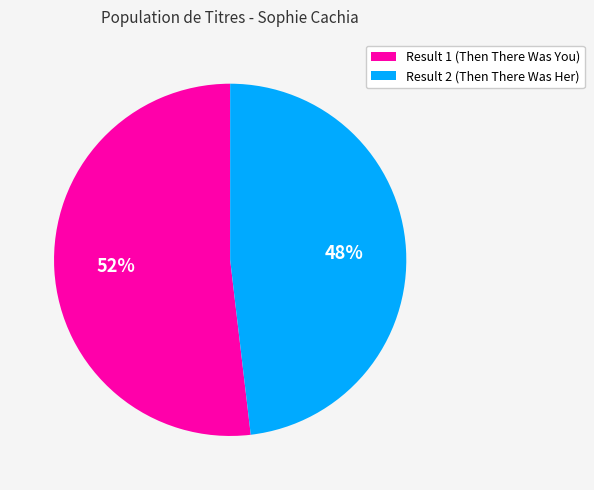

What percentage is the Result 1 (Then There Was You) slice, to the nearest percent?

52%